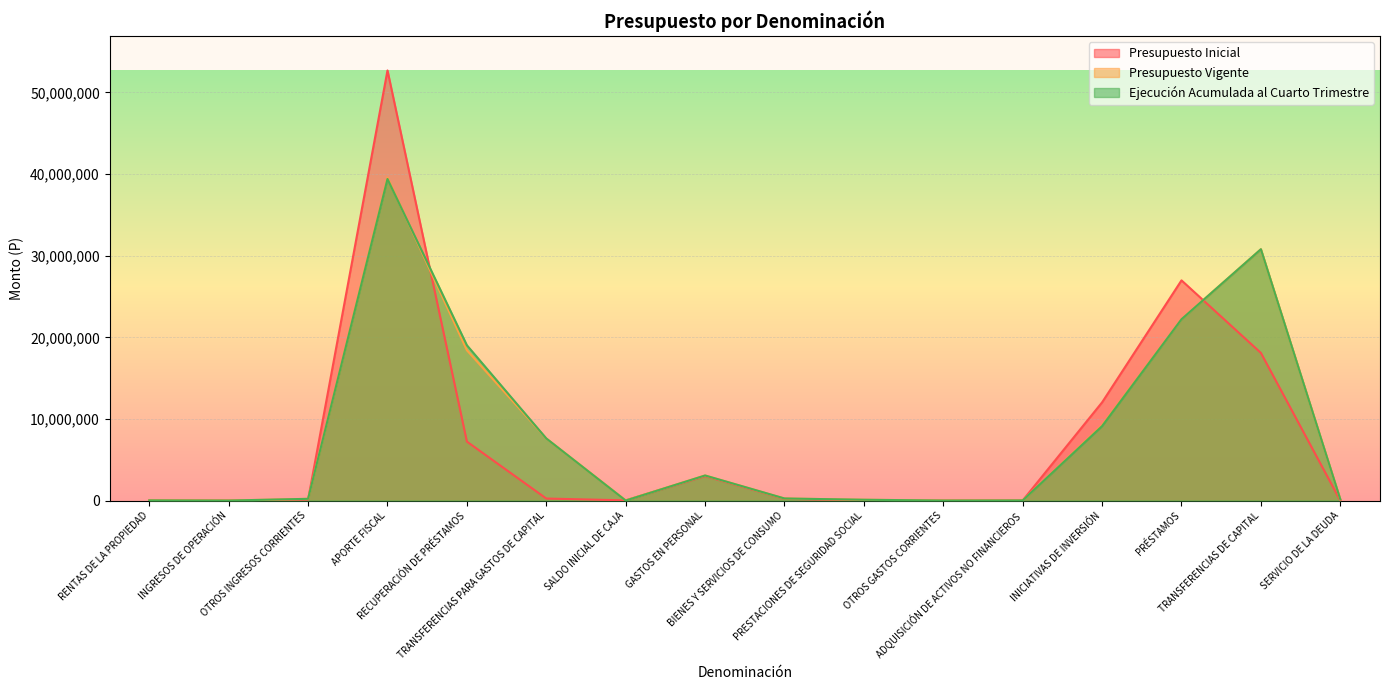

List the labels in order of Presupuesto Vigente value, smallest first.

OTROS GASTOS CORRIENTES, INGRESOS DE OPERACIÓN, ADQUISICIÓN DE ACTIVOS NO FINANCIEROS, SALDO INICIAL DE CAJA, RENTAS DE LA PROPIEDAD, PRESTACIONES DE SEGURIDAD SOCIAL, SERVICIO DE LA DEUDA, OTROS INGRESOS CORRIENTES, BIENES Y SERVICIOS DE CONSUMO, GASTOS EN PERSONAL, TRANSFERENCIAS PARA GASTOS DE CAPITAL, INICIATIVAS DE INVERSIÓN, RECUPERACIÓN DE PRÉSTAMOS, PRÉSTAMOS, TRANSFERENCIAS DE CAPITAL, APORTE FISCAL